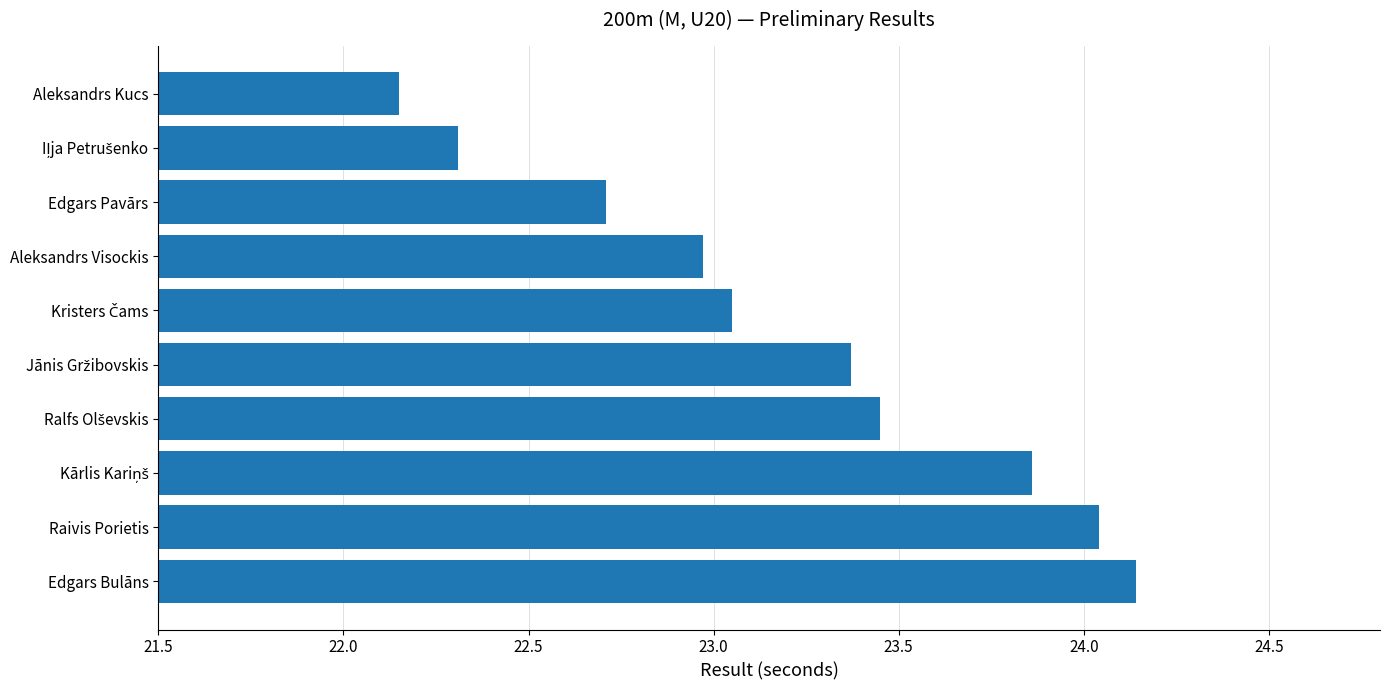

What is the value of the 4th bar from the top?

23.0